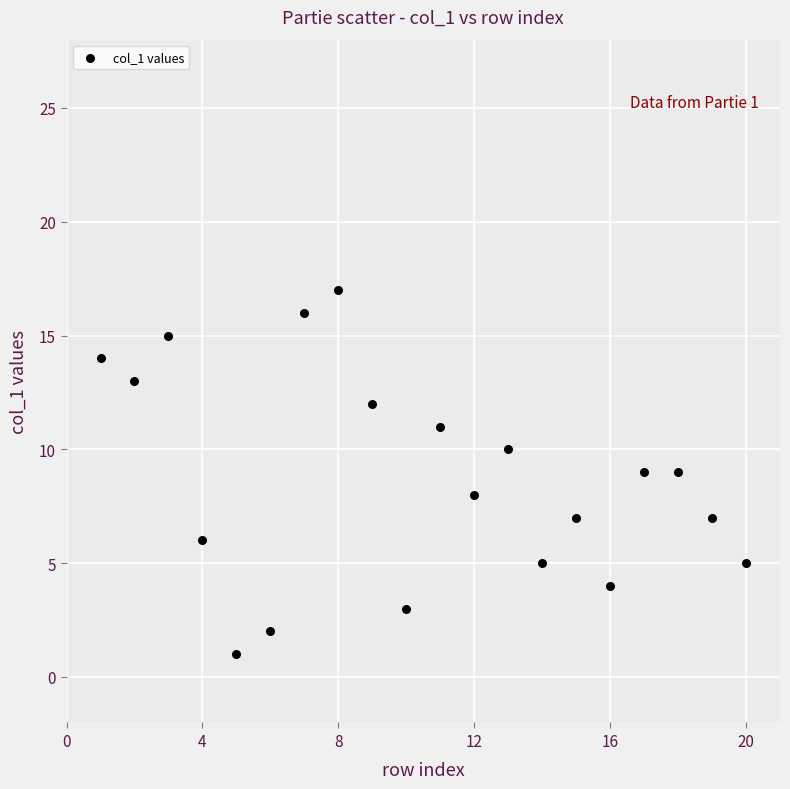

What is the range of X values (max minus min)?

19